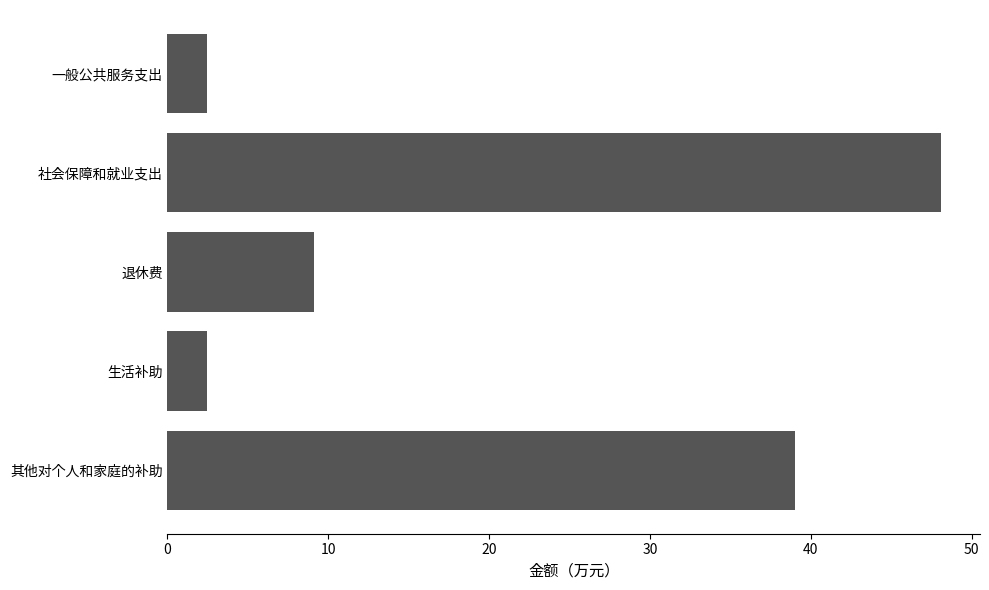

What is the label of the 4th bar from the top?

生活补助